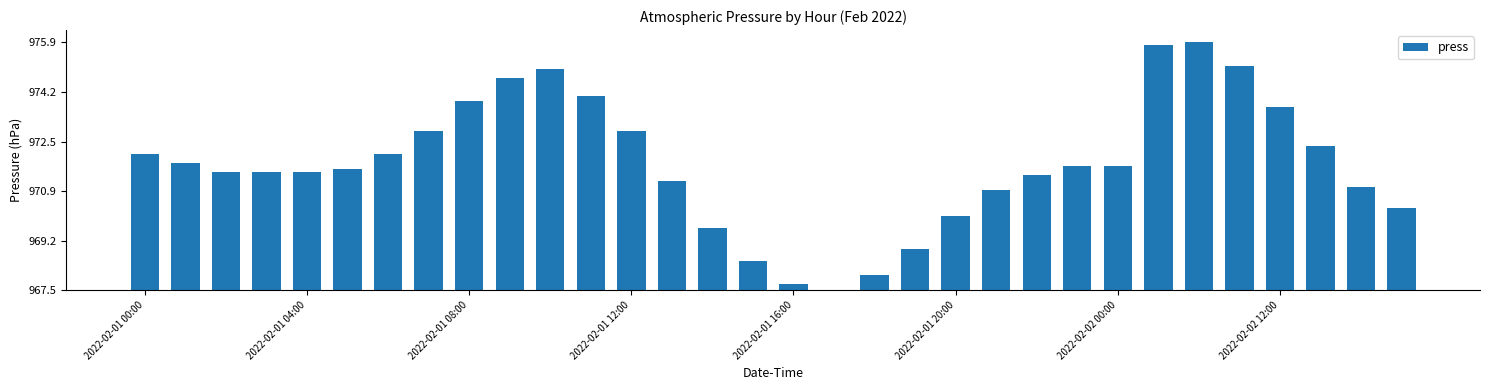

Reading left to right, list all the values displayed in this chart.

4.6	4.3	4.0	4.0	4.0	4.1	4.6	5.4	6.4	7.2	7.5	6.6	5.4	3.7	2.1	1.0	0.2	0.0	0.5	1.4	2.5	3.4	3.9	4.2	4.2	8.3	8.4	7.6	6.2	4.9	3.5	2.8